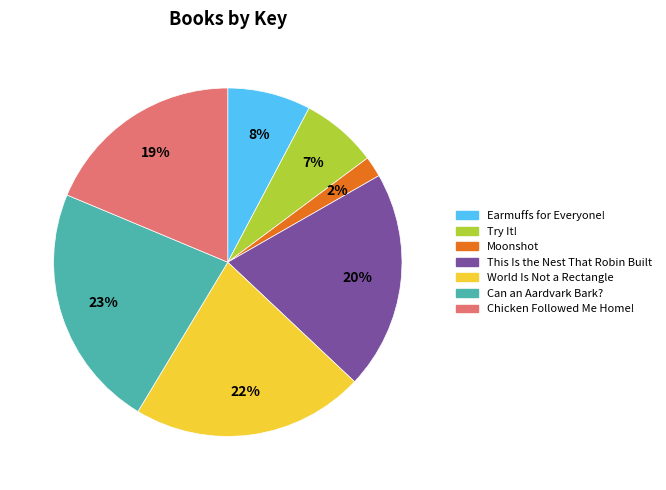

Is it true that World Is Not a Rectangle is 11% of the pie?

False